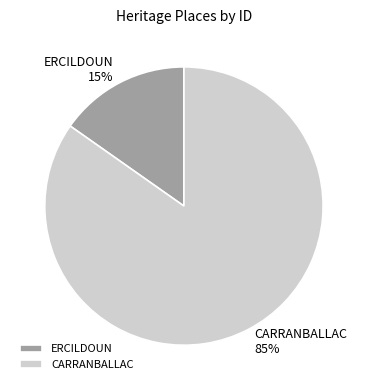

What percentage is the CARRANBALLAC slice, to the nearest percent?

85%